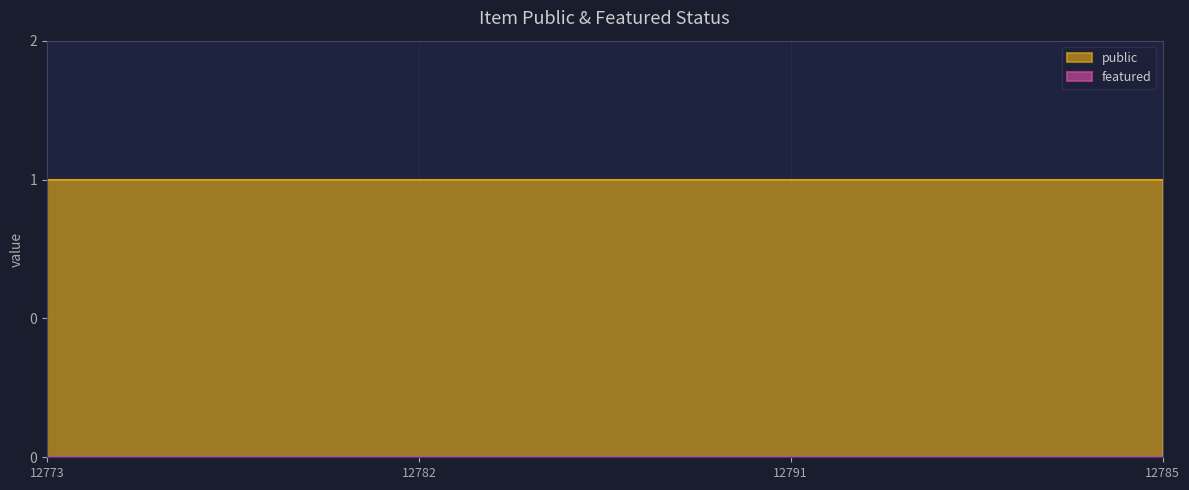

Which label corresponds to the smallest value in the chart?

12773